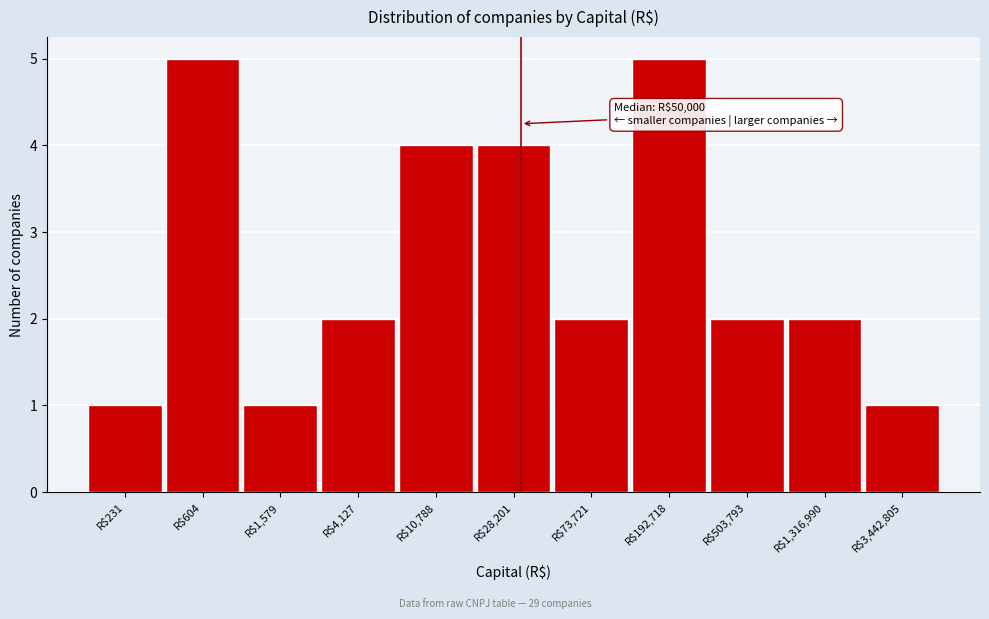

Reading left to right, what are all the values shown in this chart?

1	5	1	2	4	4	2	5	2	2	1